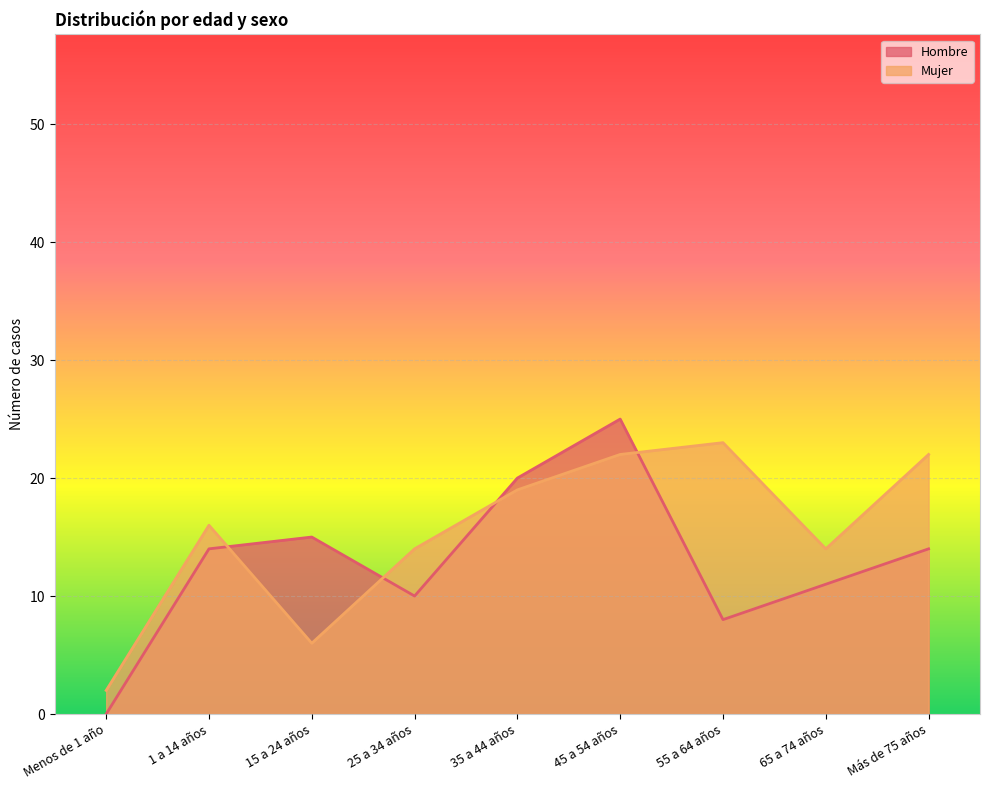

Reading right to left, what are all the values shown in this chart?

Hombre: Más de 75 años=14	65 a 74 años=11	55 a 64 años=8	45 a 54 años=25	35 a 44 años=20	25 a 34 años=10	15 a 24 años=15	1 a 14 años=14	Menos de 1 año=0
Mujer: Más de 75 años=22	65 a 74 años=14	55 a 64 años=23	45 a 54 años=22	35 a 44 años=19	25 a 34 años=14	15 a 24 años=6	1 a 14 años=16	Menos de 1 año=2